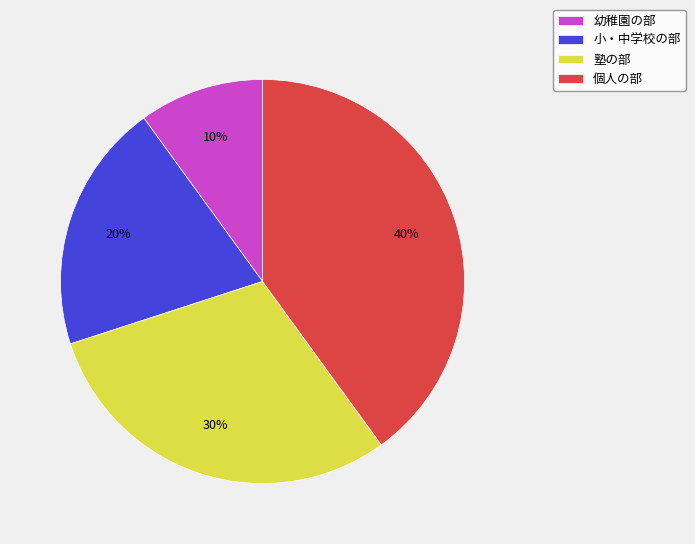

To the nearest percent, what percentage of the pie is 小・中学校の部?

20%